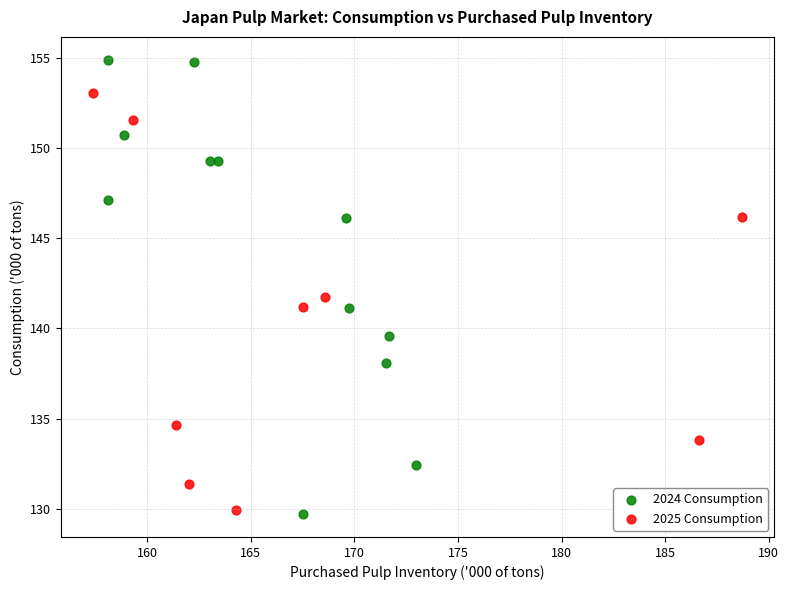

Which series has the widest spread of Y values?

2024 Consumption